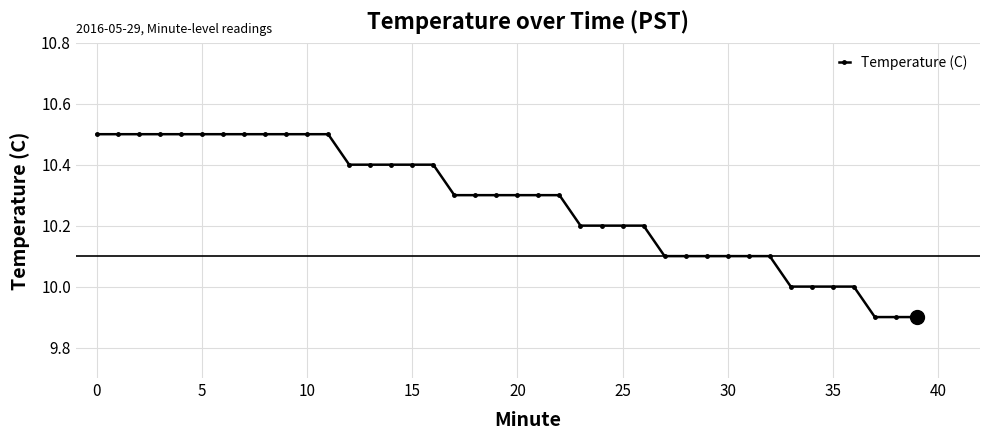

What is the sum of all values?

410.9